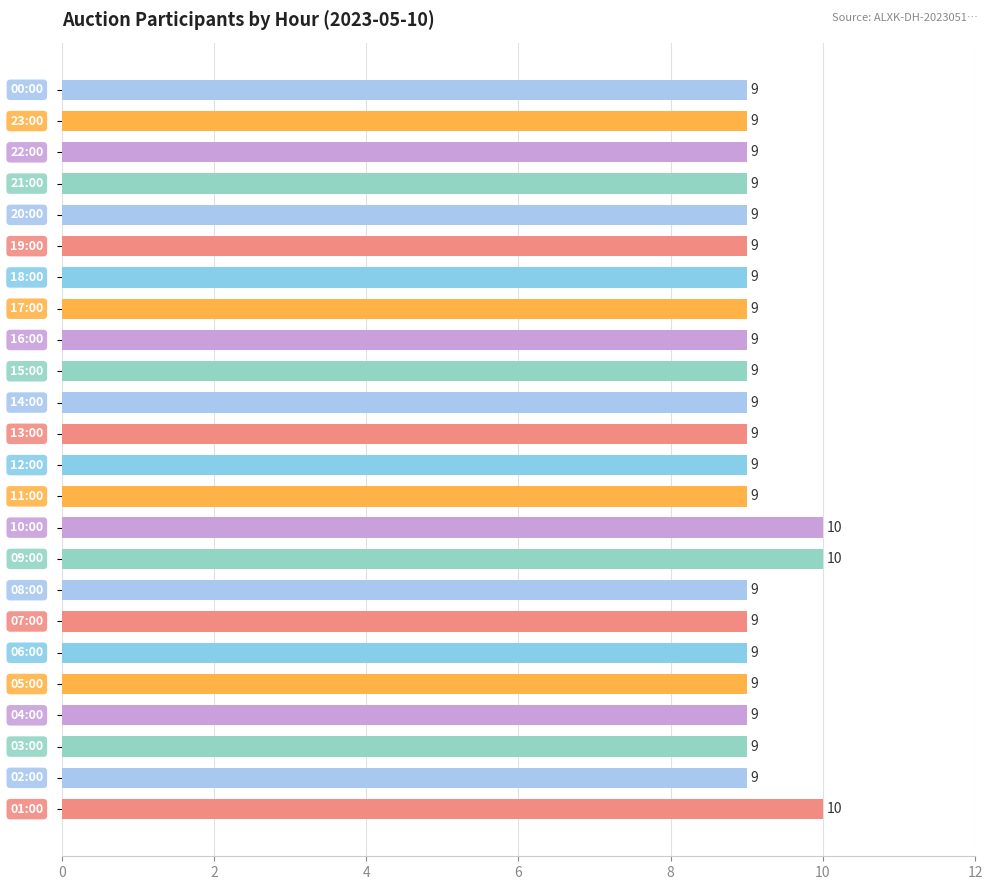

What is the smallest value displayed?

9